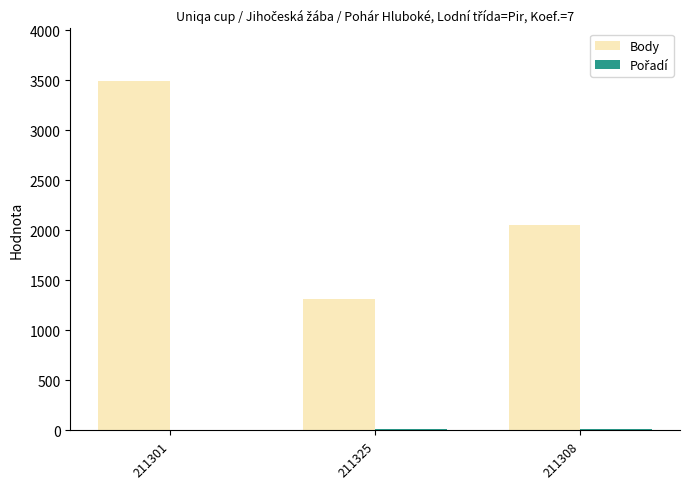

What is the maximum value shown in the chart?

3493